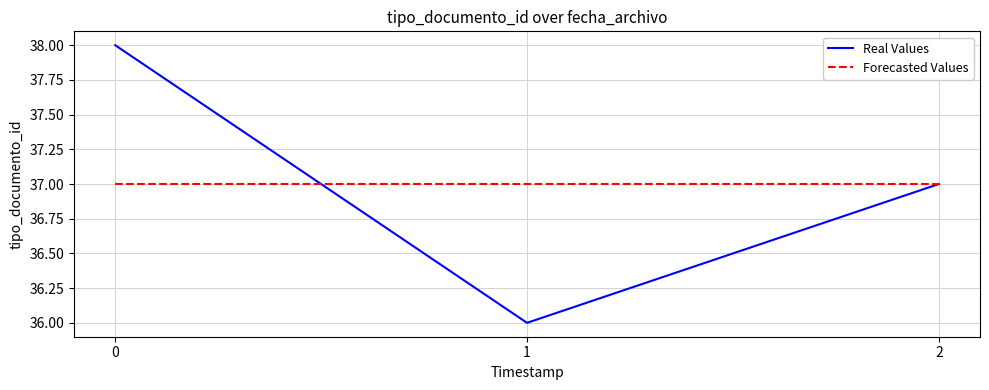

Count the number of data series in this chart.

2